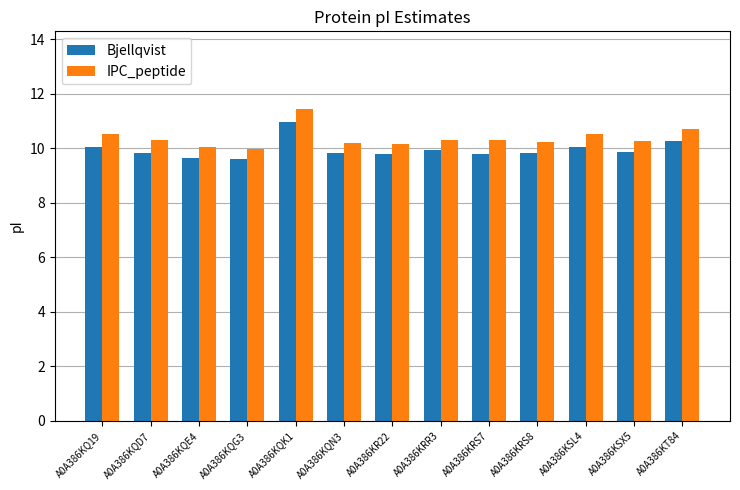

At which label does Bjellqvist reach its peak?

A0A386KQK1